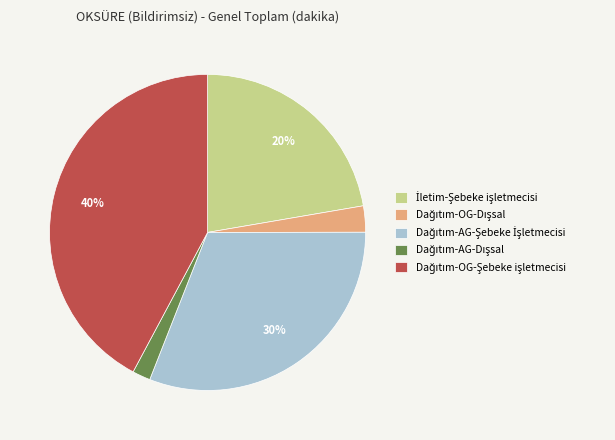

Is there a majority slice in this chart?

No